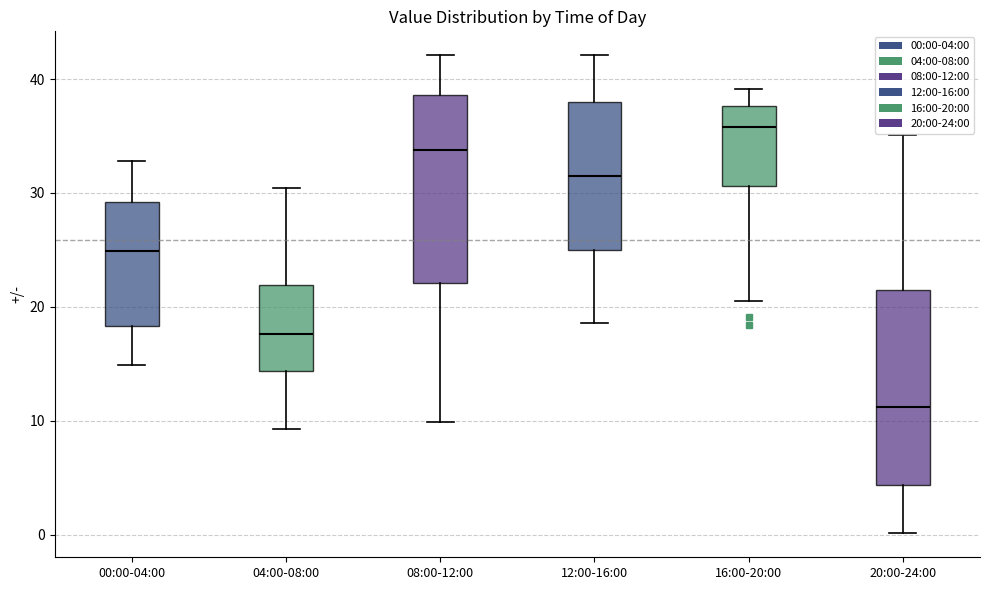

Reading left to right, read every box against the y-axis: the position of its median line, the range the box covers, and the ends of its whiskers. The values are not printed on the chart, so give them approximately, as read against the axis.

00:00-04:00: median 25, box 18 to 29, whiskers 15 to 33
04:00-08:00: median 18, box 14 to 22, whiskers 9 to 30
08:00-12:00: median 34, box 22 to 39, whiskers 10 to 42
12:00-16:00: median 31, box 25 to 38, whiskers 19 to 42
16:00-20:00: median 36, box 31 to 38, whiskers 21 to 39
20:00-24:00: median 11, box 4 to 21, whiskers 0 to 35